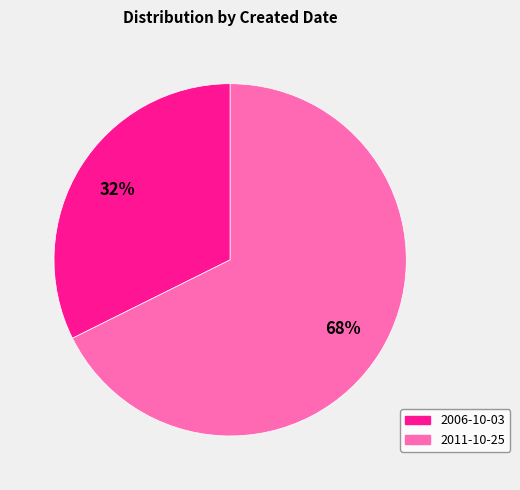

Which slice is the largest?

2011-10-25